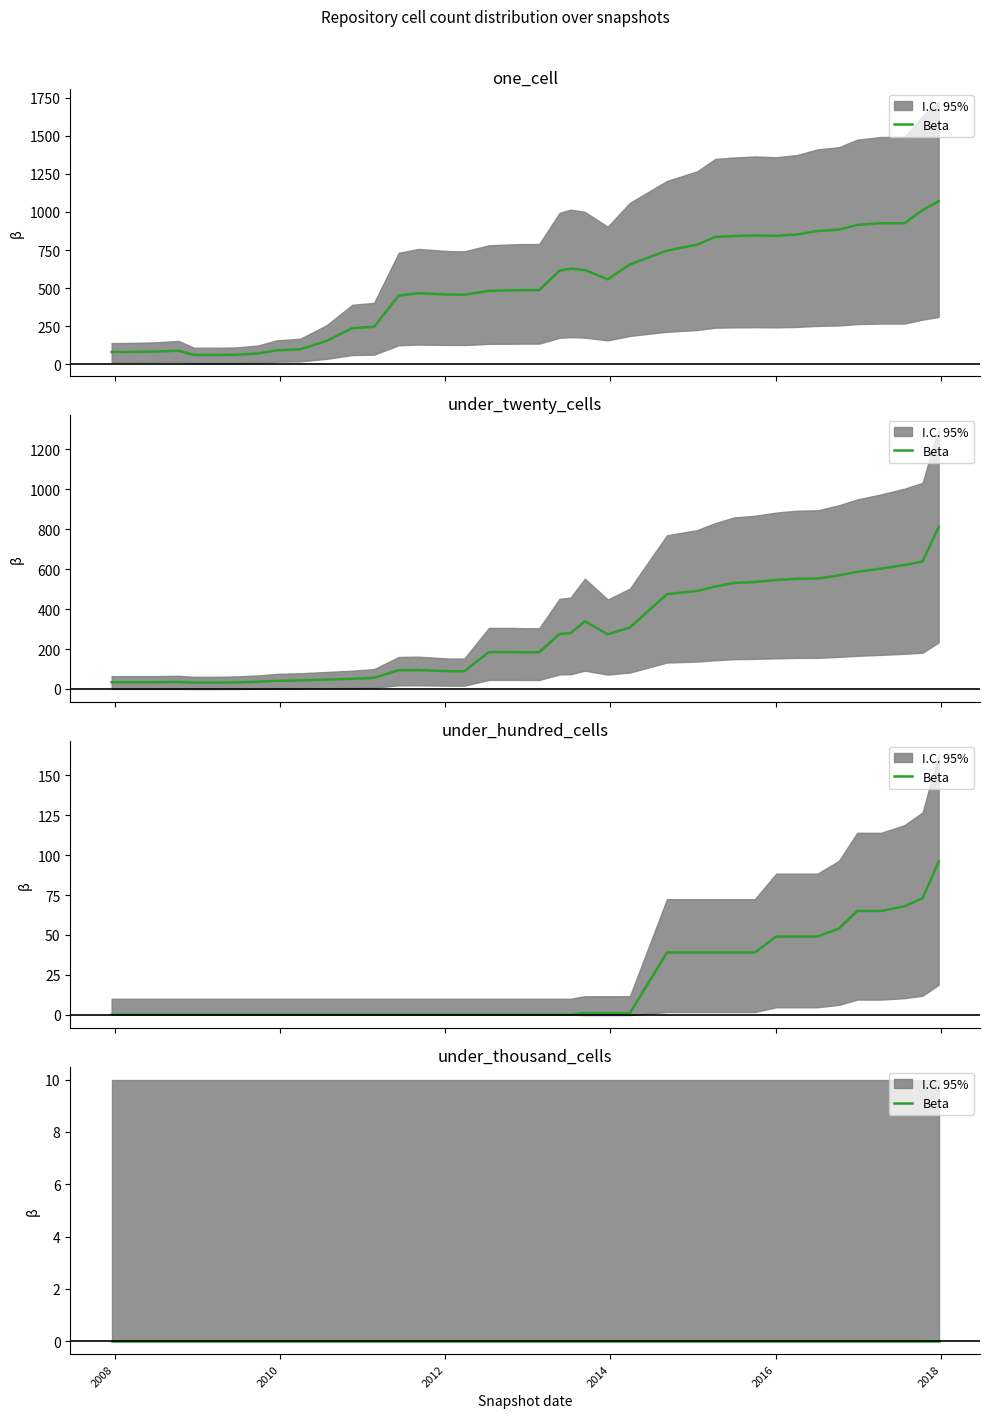

Which series has the largest total across all categories?

one_cell